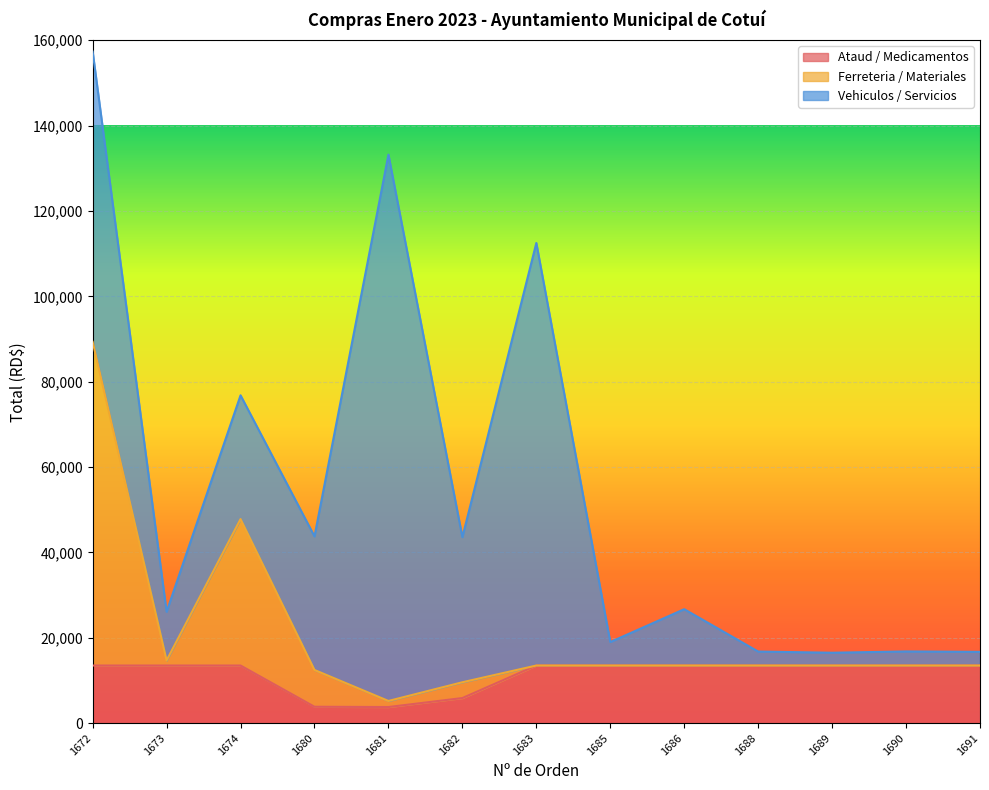

In Ferreteria / Materiales, how many points are higher than both neighbors (excluding endpoints)?

1